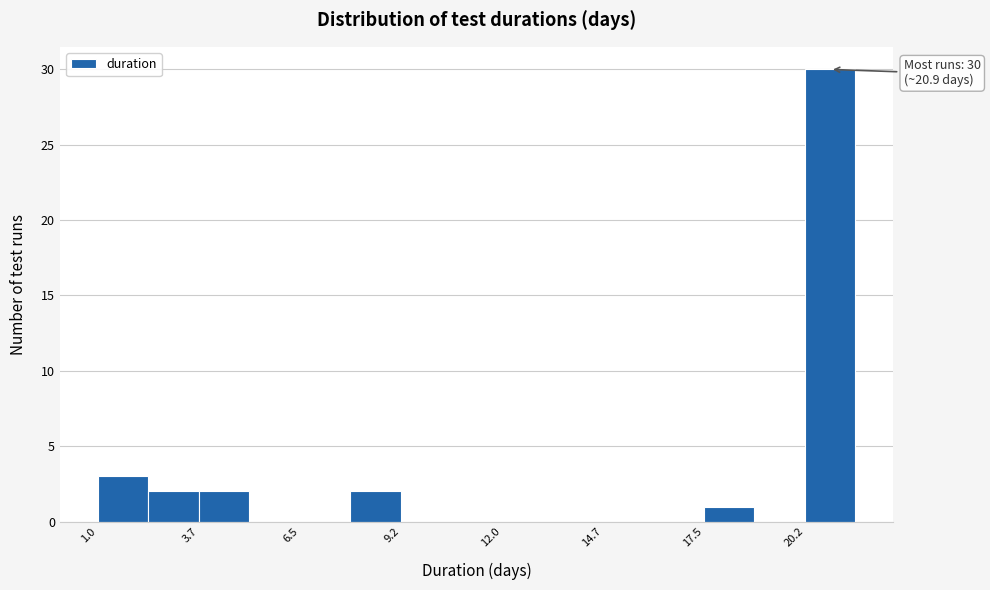

Read against the x-axis, roughly where is the centre of the tallest bar?

21.0